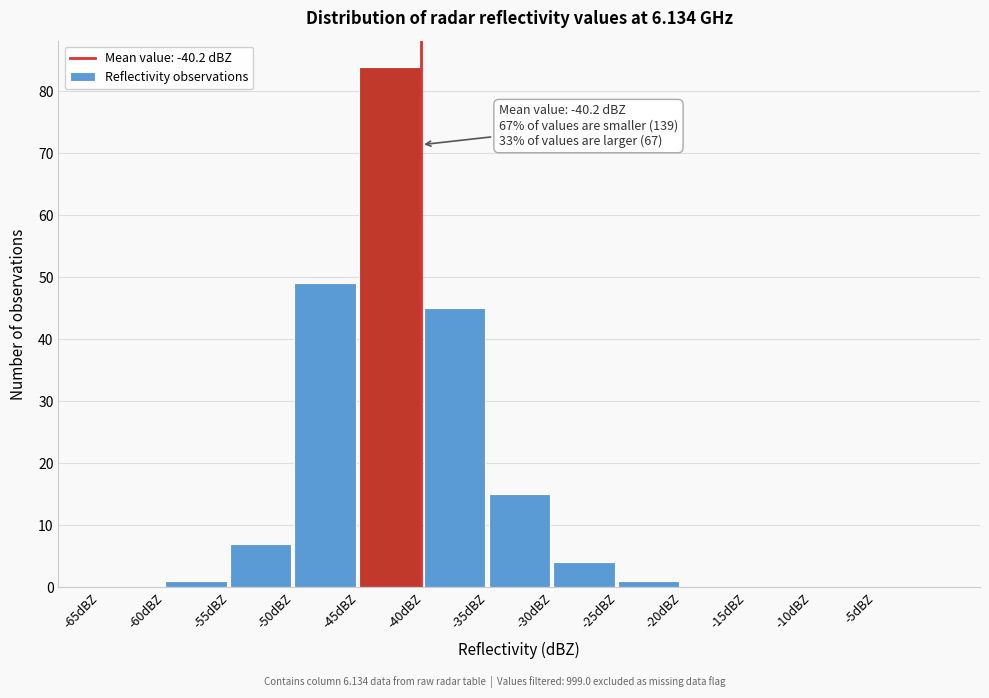

Over which range of the x-axis is the bar tallest?

-45 to -40